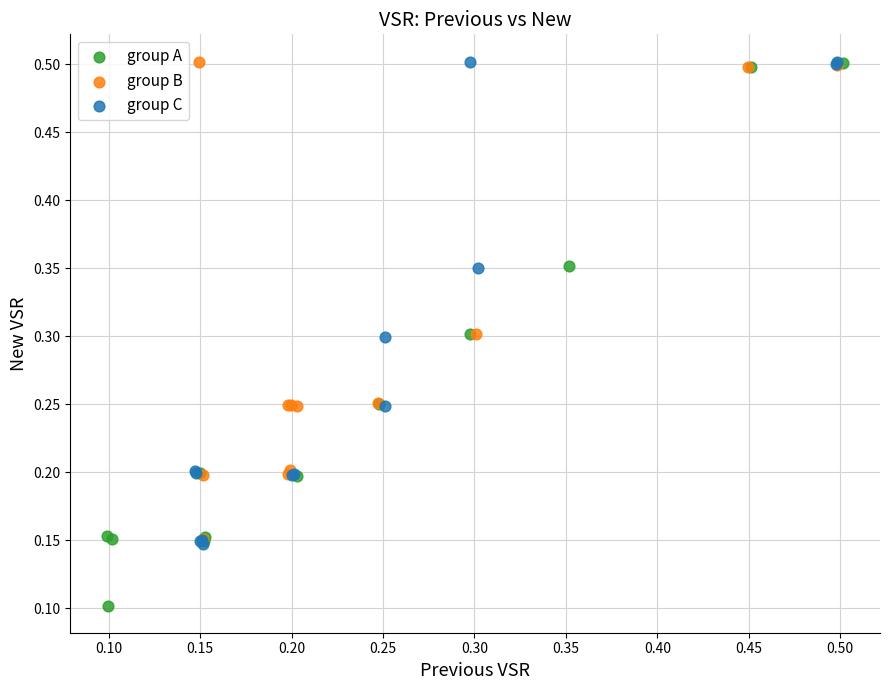

What are all the series names shown in the legend?

group A, group B, group C